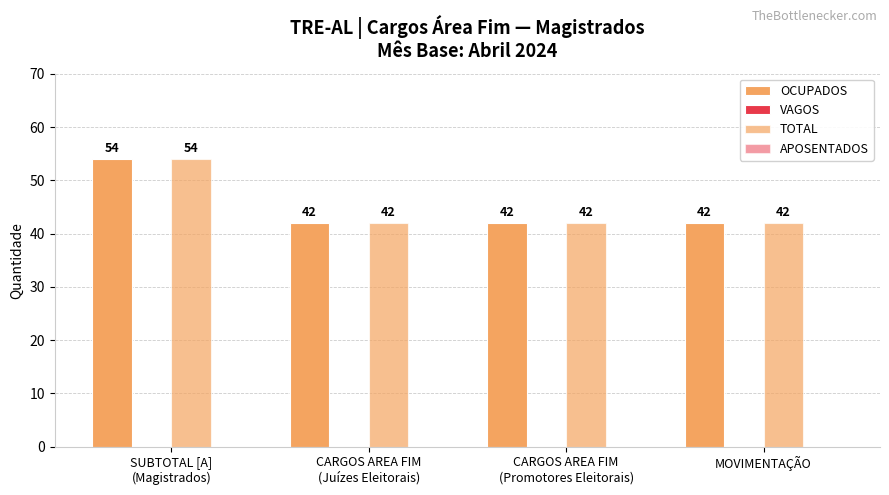

Which has a higher value, SUBTOTAL [A]
(Magistrados) or CARGOS AREA FIM
(Promotores Eleitorais)?

SUBTOTAL [A]
(Magistrados)